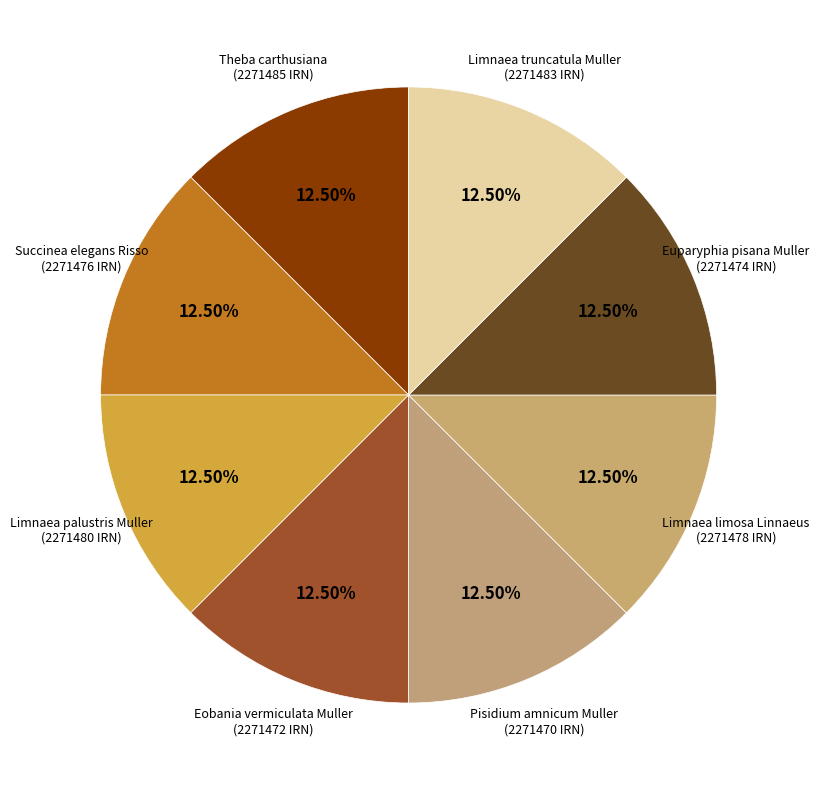

How many slices are in this pie chart?

8